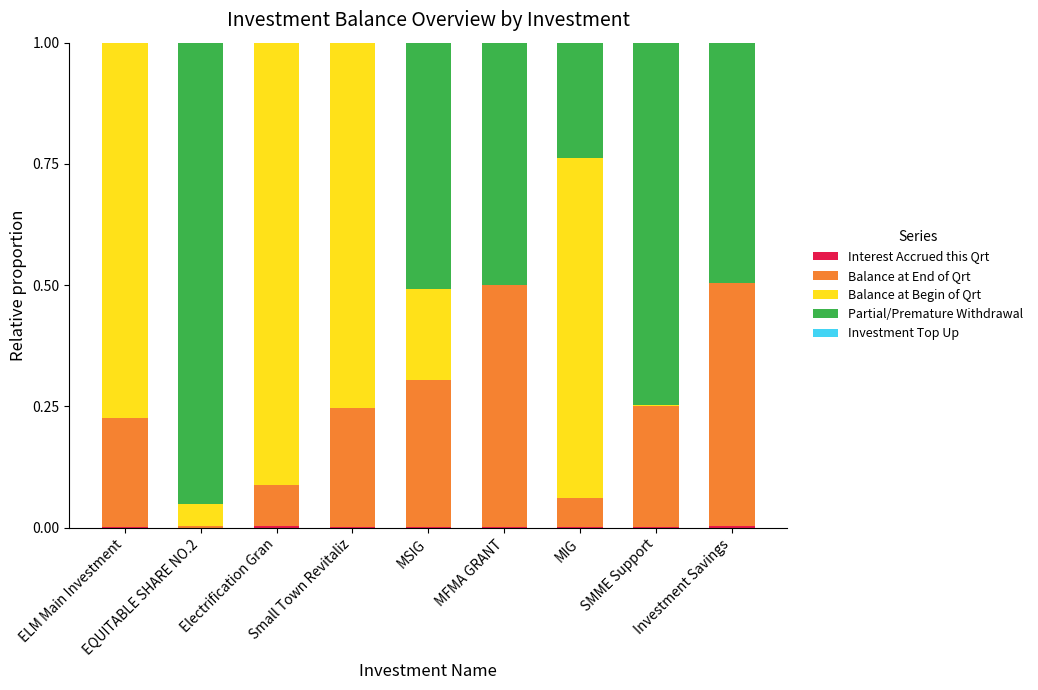

What is the difference between the maximum and second lowest values in the Partial/Premature Withdrawal series?

1.0